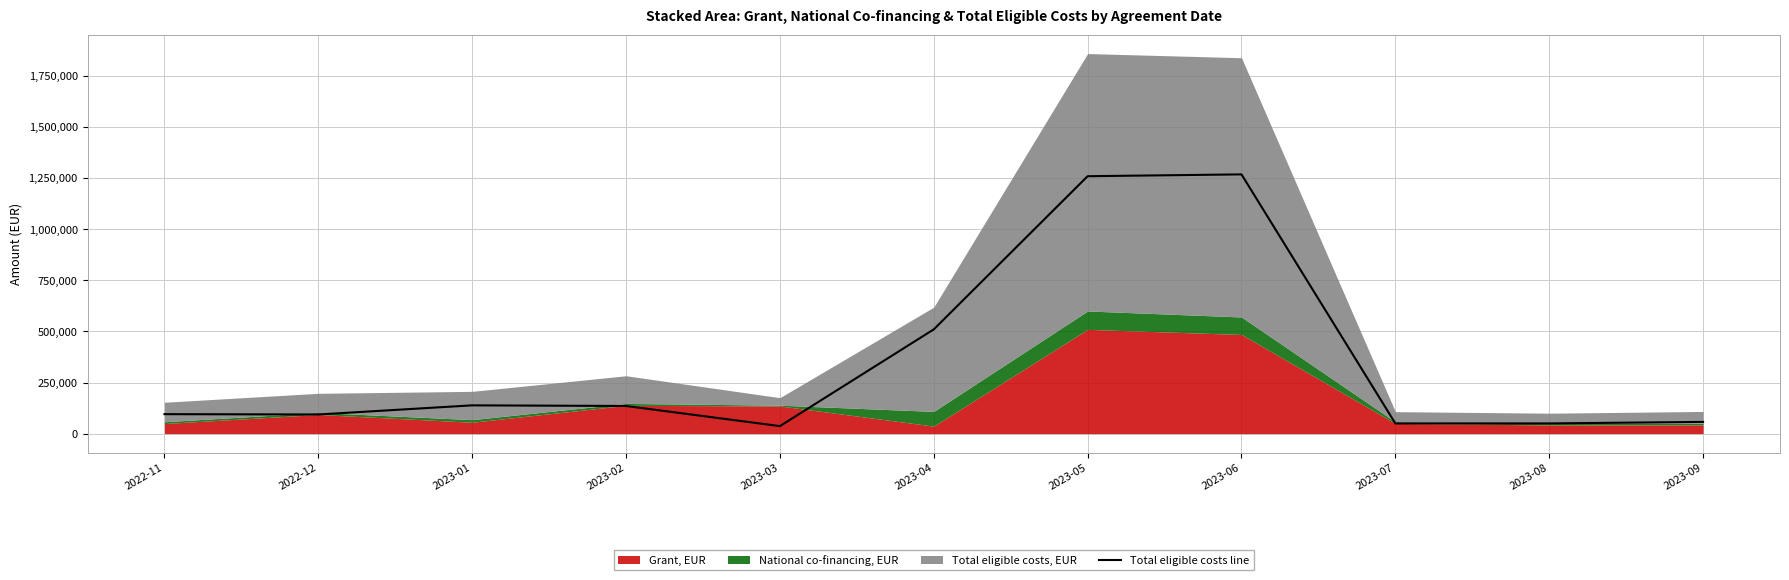

What is the change in value from 2023-04 to 2023-07?

-459935.2